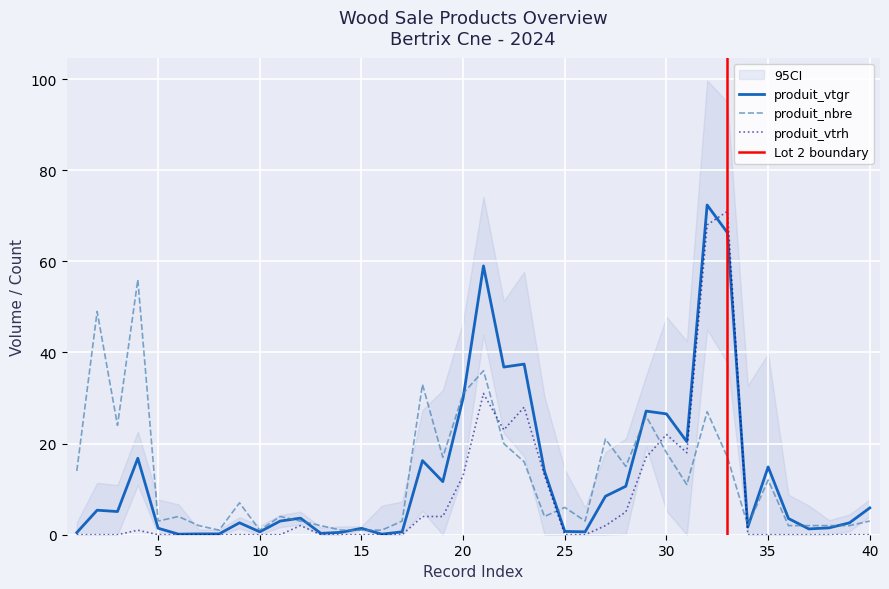

Is it true that produit_vtrh equals -36.9 at 25?

False